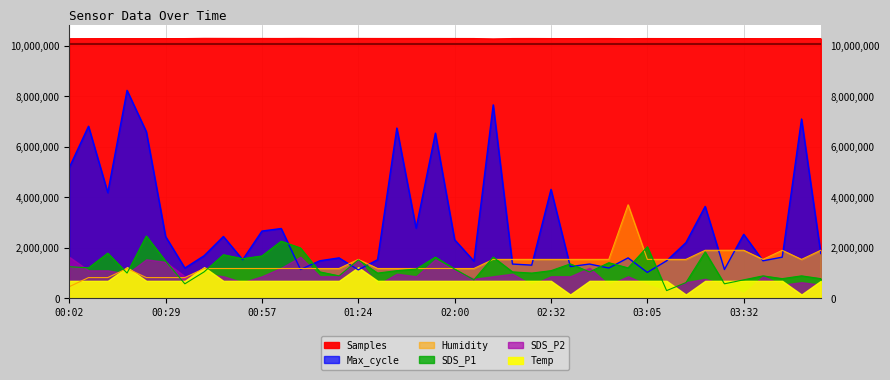

What is the maximum value for SDS_P1?

2471297.3